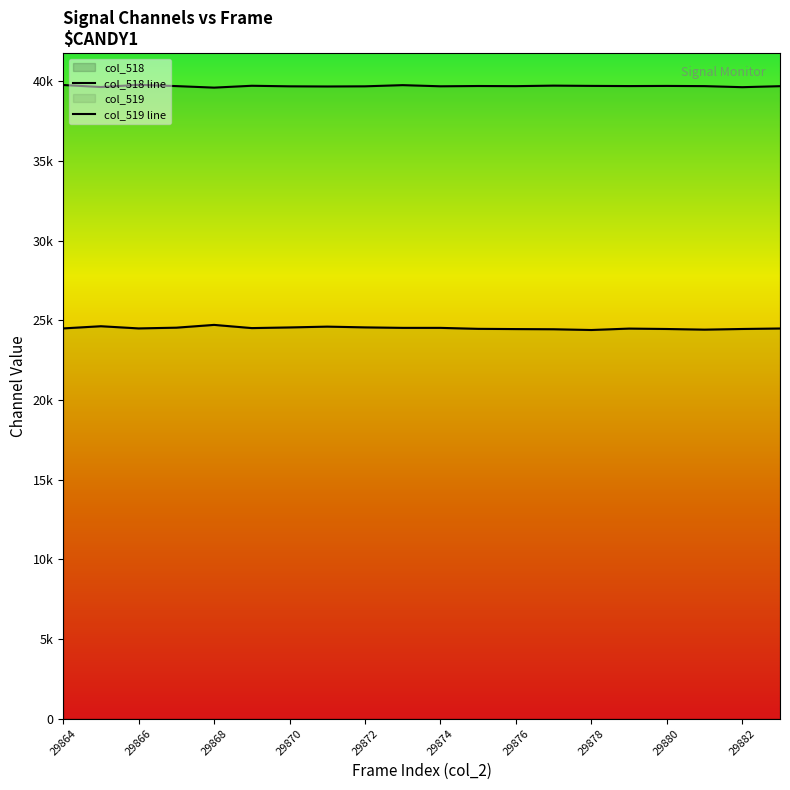

True or false: col_518 line and col_519 line intersect in this chart.

False